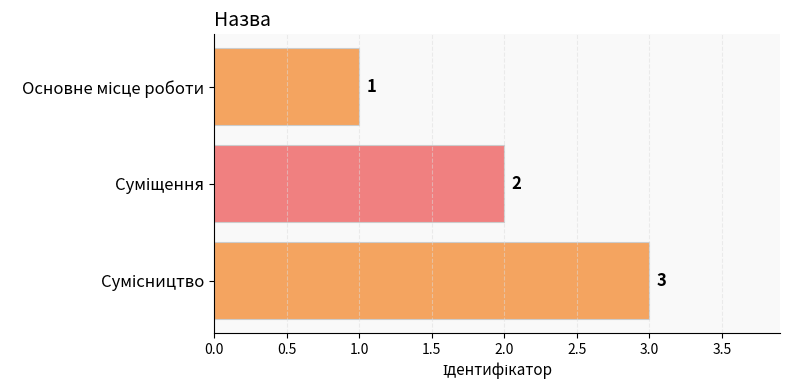

Count the values in the range 1 to 3.

3